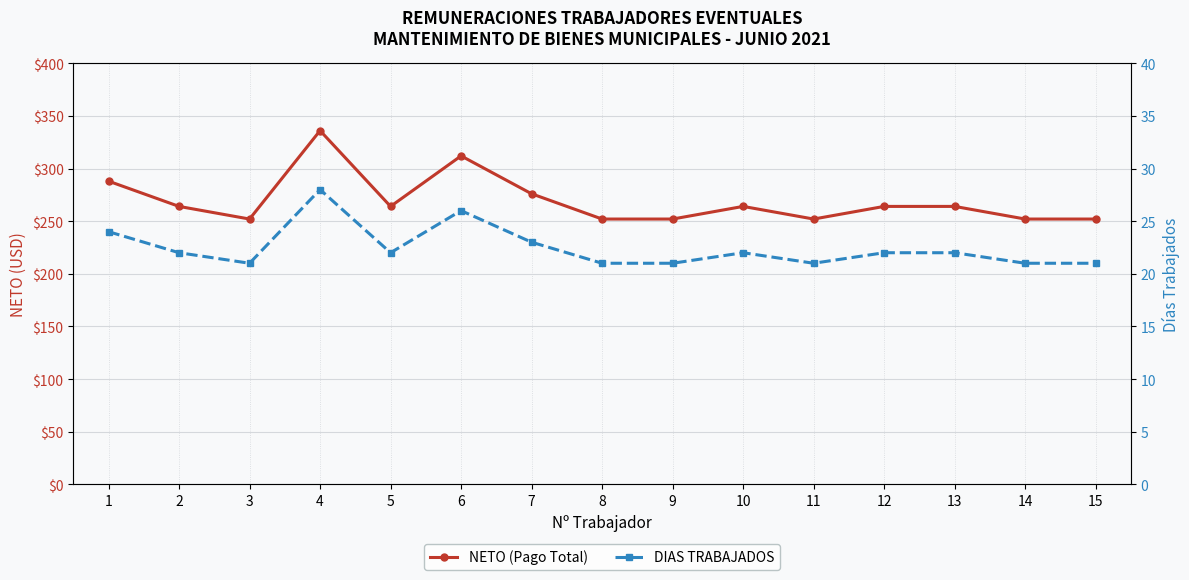

How many values in the DIAS TRABAJADOS series exceed 22?

4